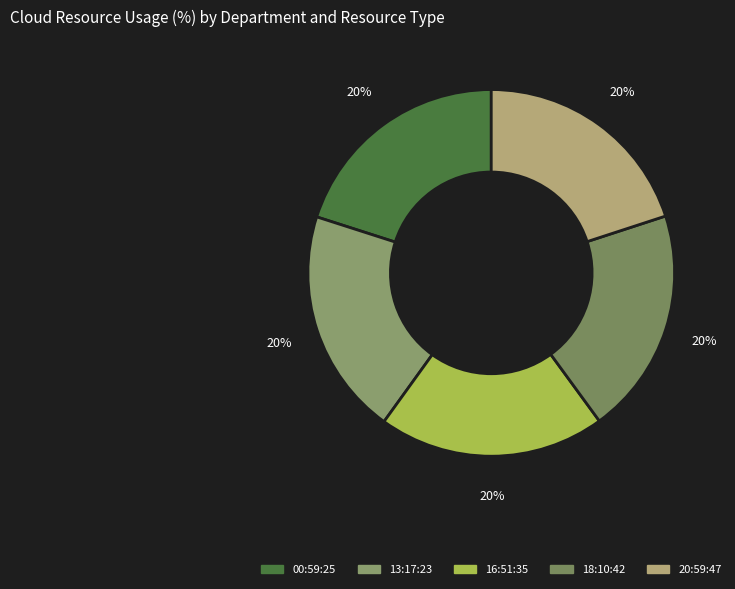

How many segments does this pie chart have?

5